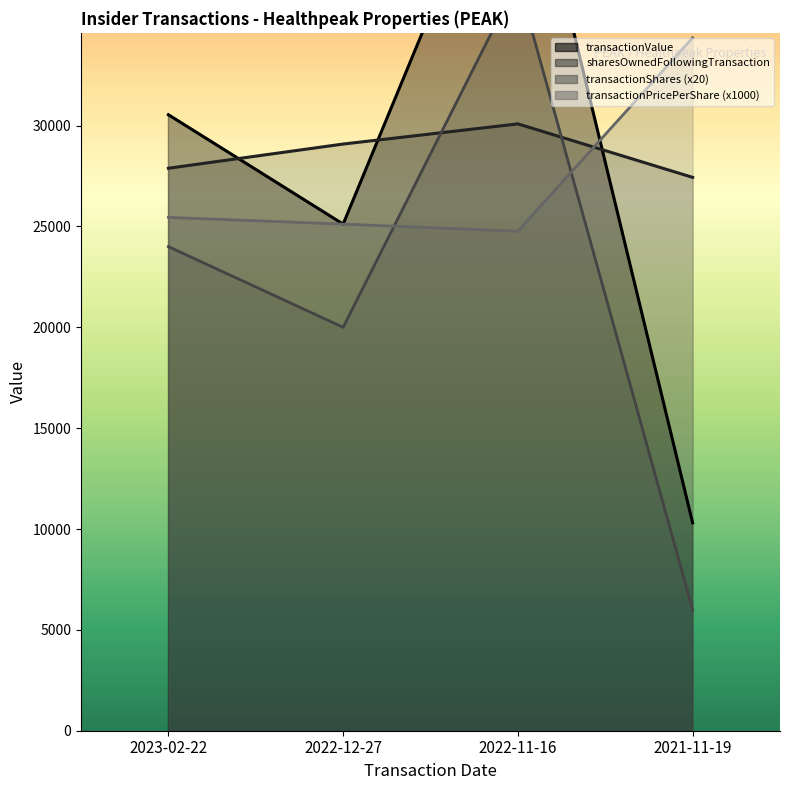

Which category has the highest value in the sharesOwnedFollowingTransaction series?

2022-11-16